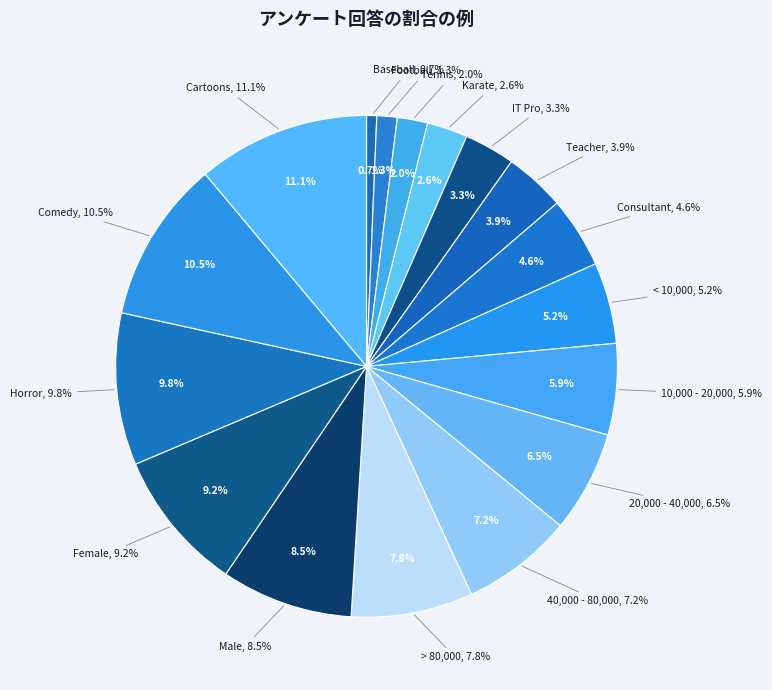

Which slice is the smallest?

Baseball